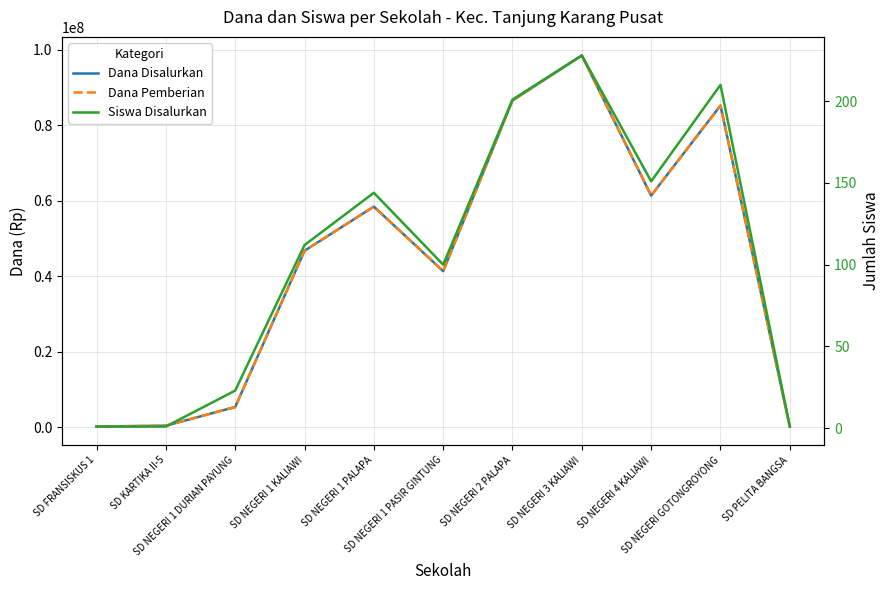

The value of Dana Pemberian at SD PELITA BANGSA is 369329. True or false?

False